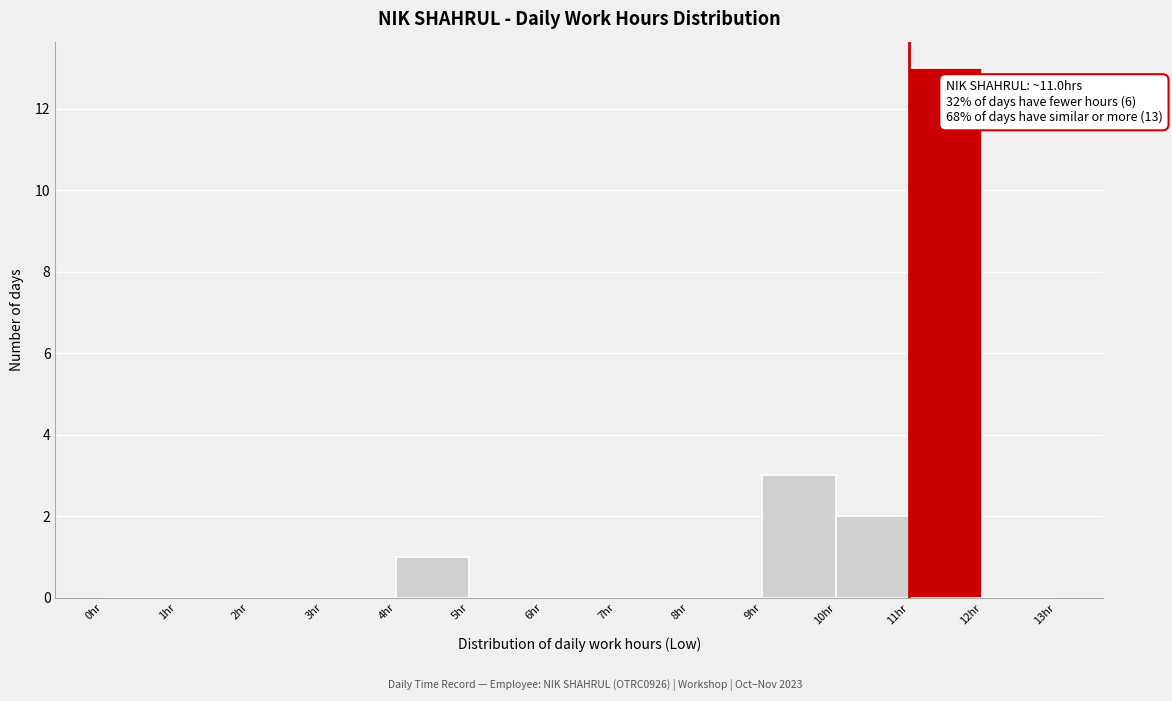

Over which range of the x-axis is the bar tallest?

11 to 12